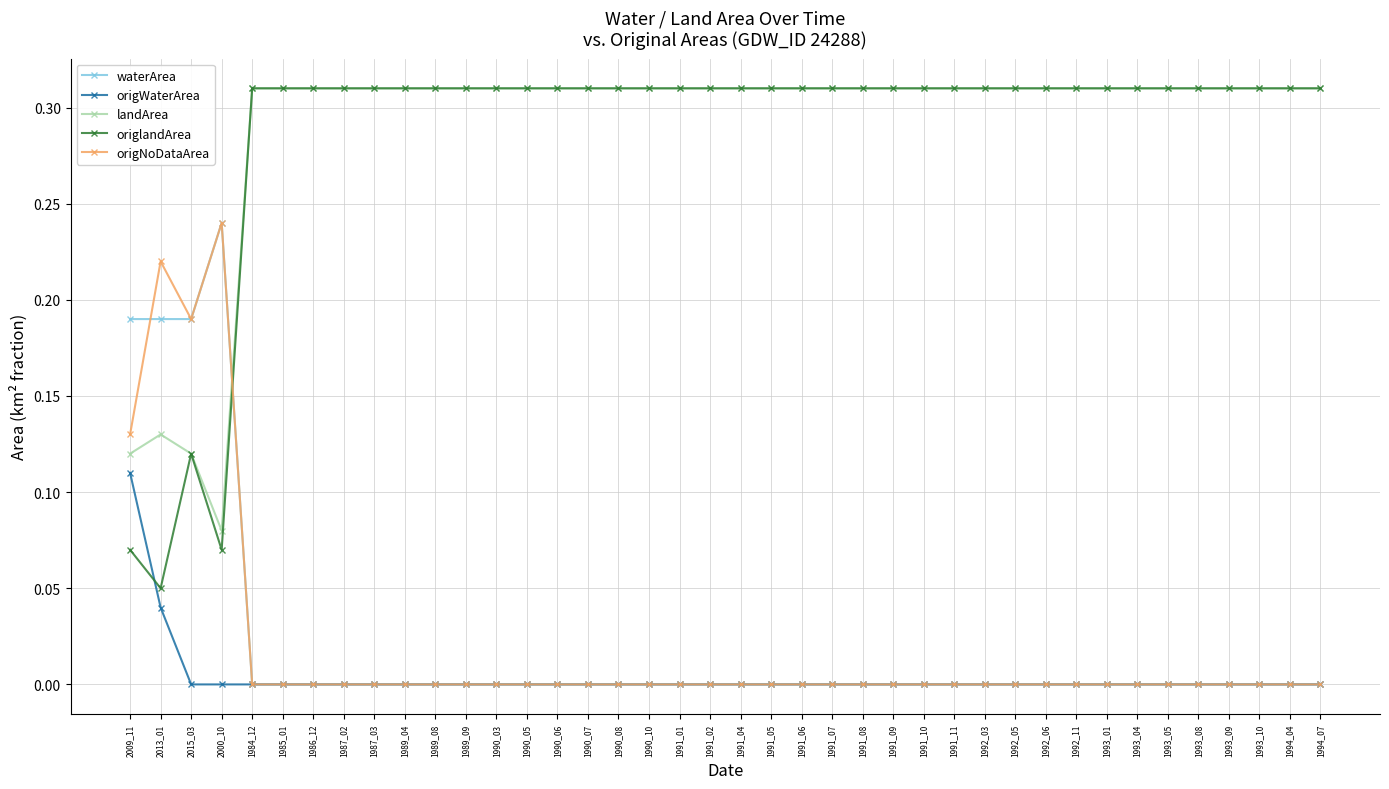

What is the total value across all series at 1990_08?

0.6